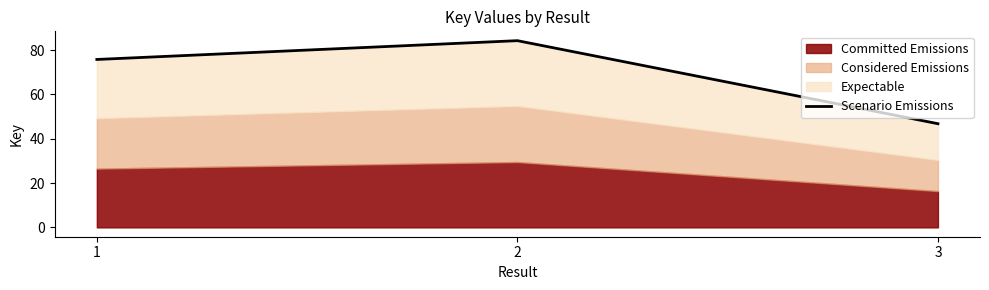

What is the value of the 1st point from the left?

75.8